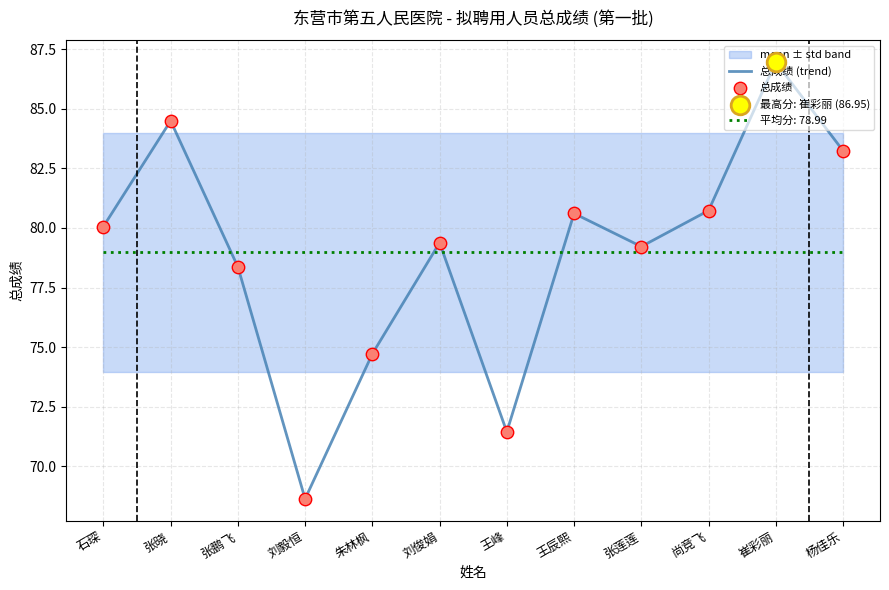

What is the minimum value for 总成绩 (trend)?

68.6